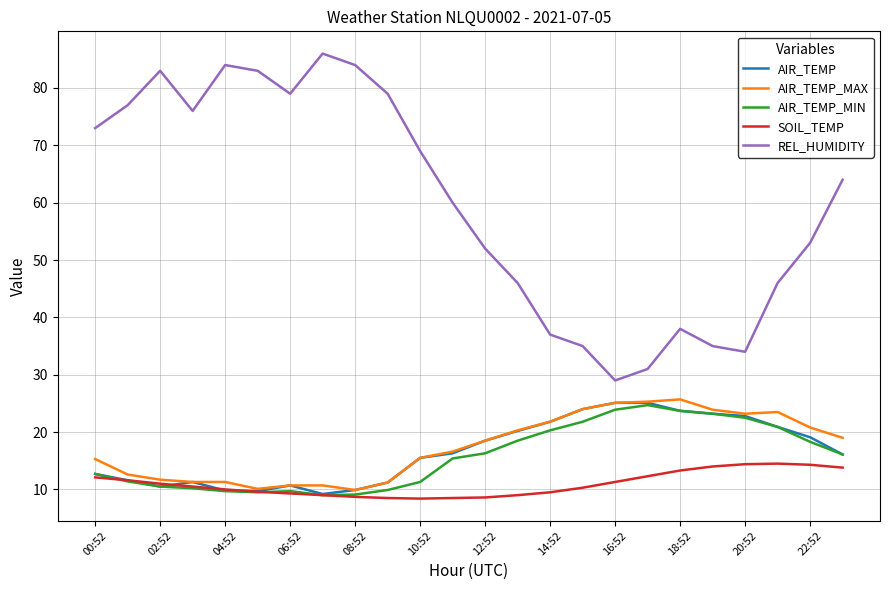

True or false: REL_HUMIDITY and SOIL_TEMP cross at least once.

False